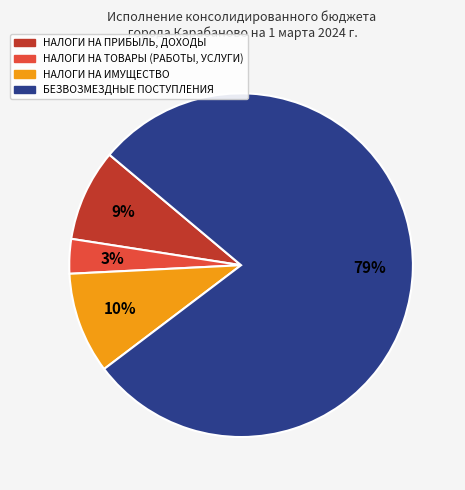

To the nearest percent, what is the difference between the largest and smallest slice percentages?

75%